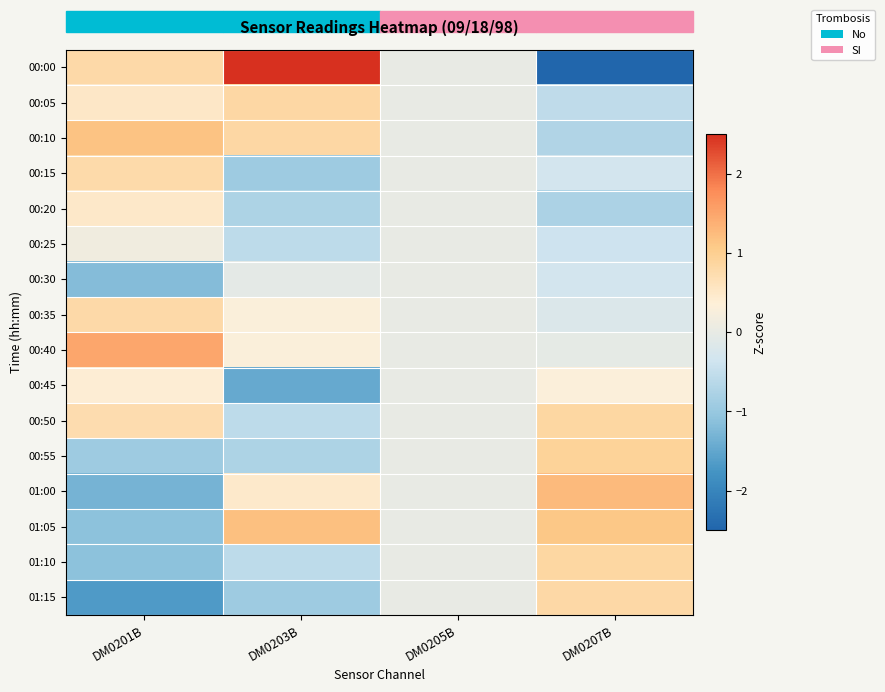

What is the maximum value shown in the chart?

2.6